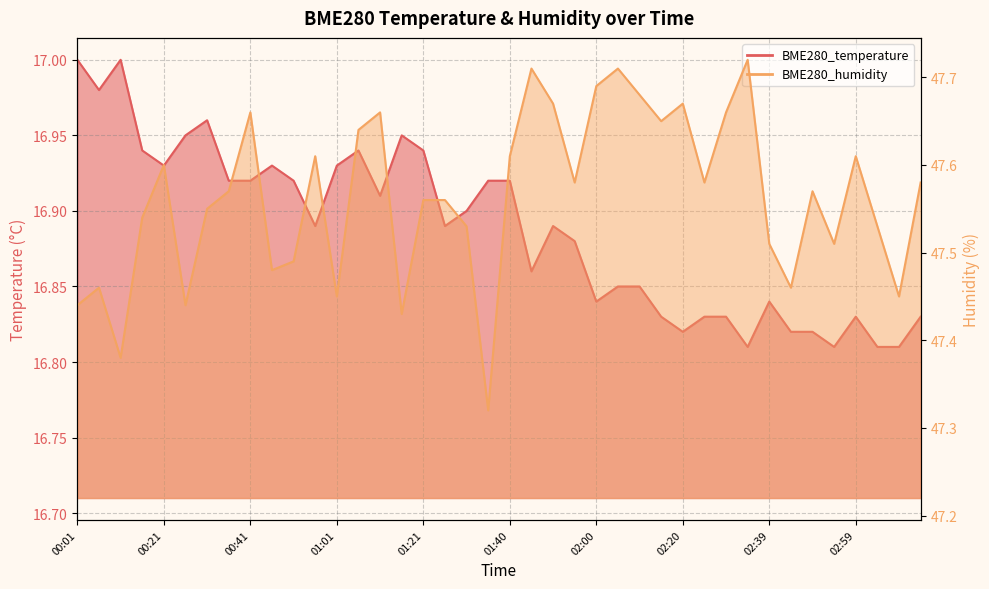

True or false: BME280_humidity and BME280_temperature cross at least once.

False